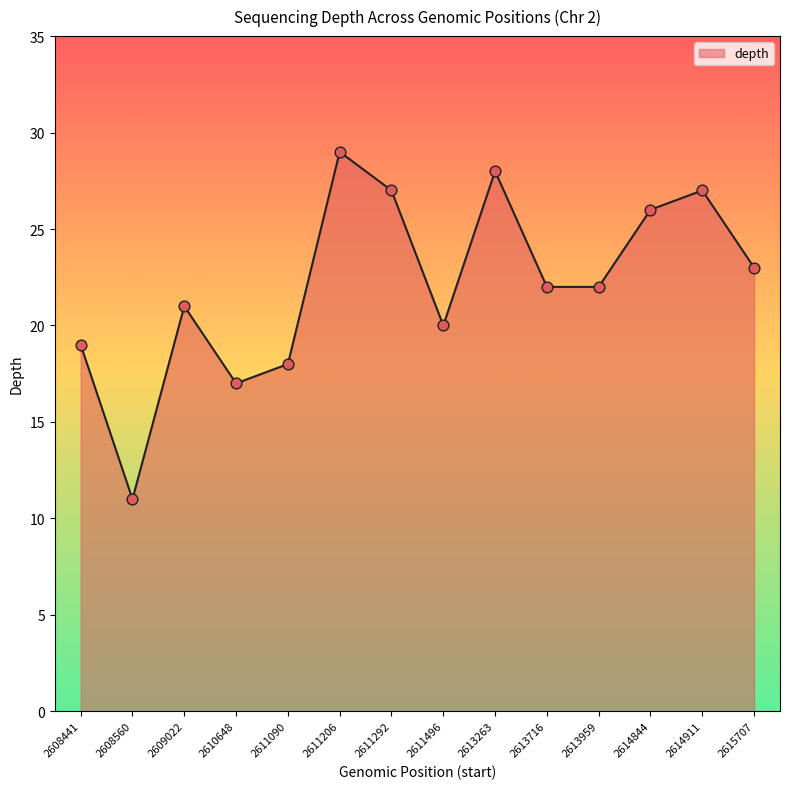

Approximately how many times larger is the value at 2611206 compared to 2611090?

1.6